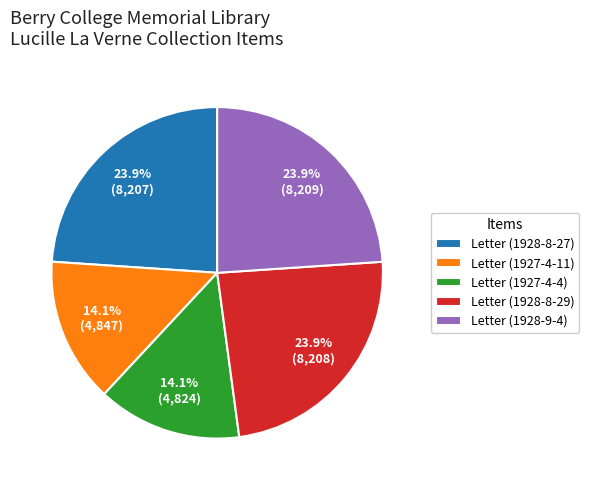

What is the ratio of the value at Letter (1927-4-4) to the value at Letter (1928-8-27)?

0.6